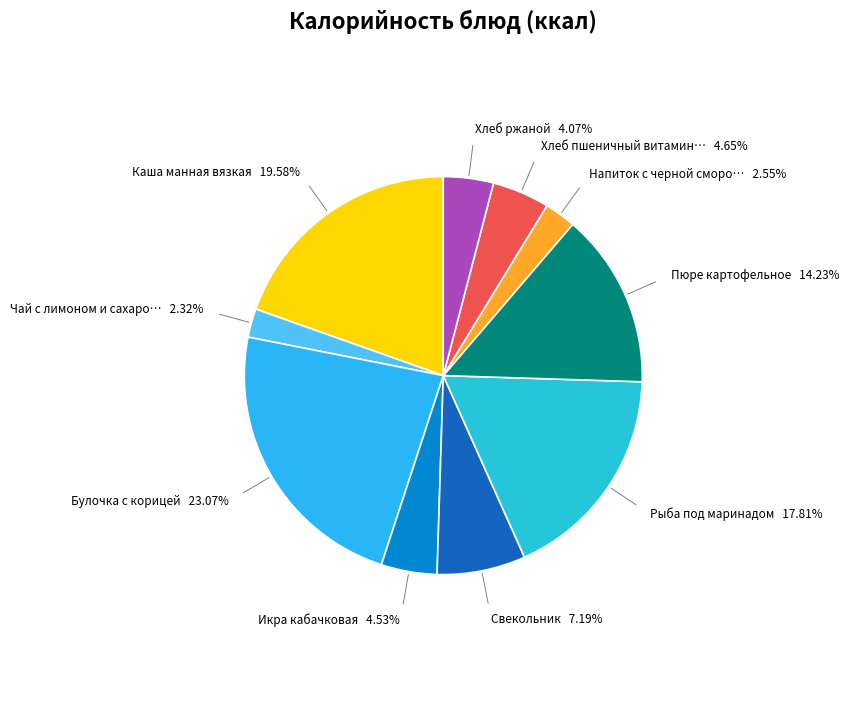

True or false: Каша манная вязкая accounts for 20% of the total.

True